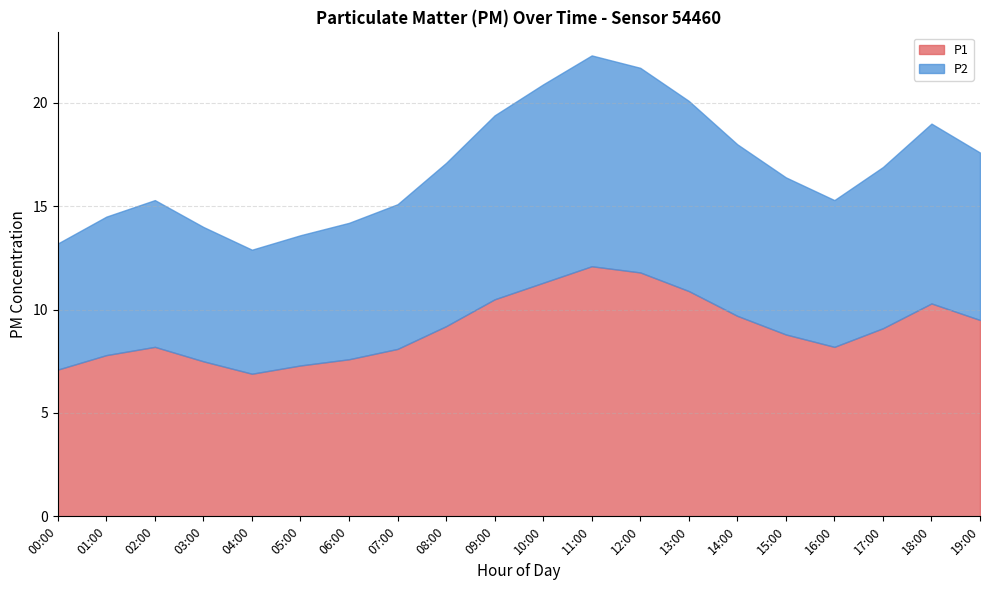

True or false: P1 and P2 intersect in this chart.

False